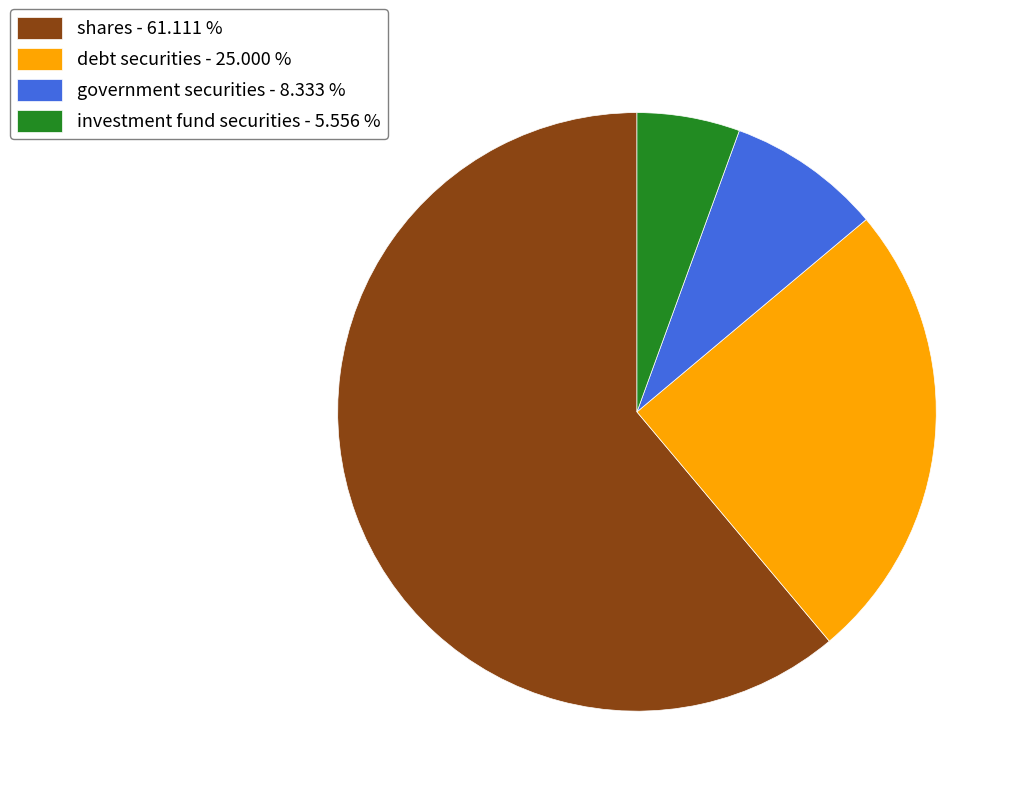

The government securities slice represents 20% of the pie. True or false?

False